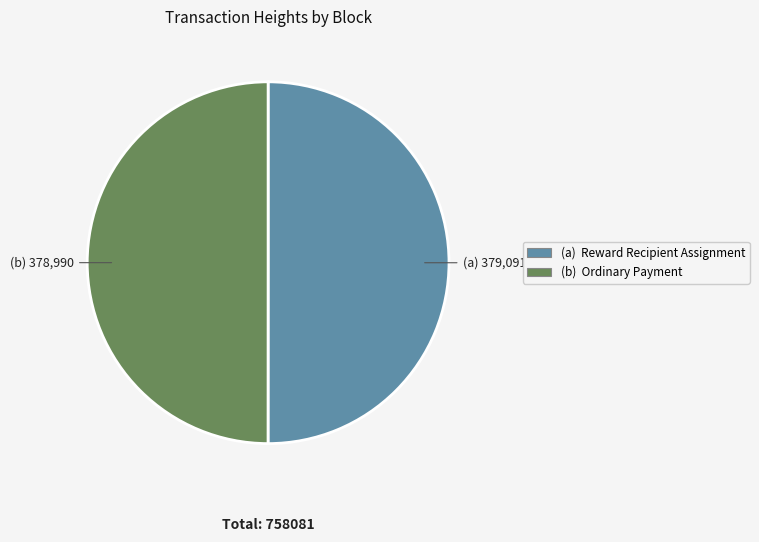

How many slices are in this pie chart?

2